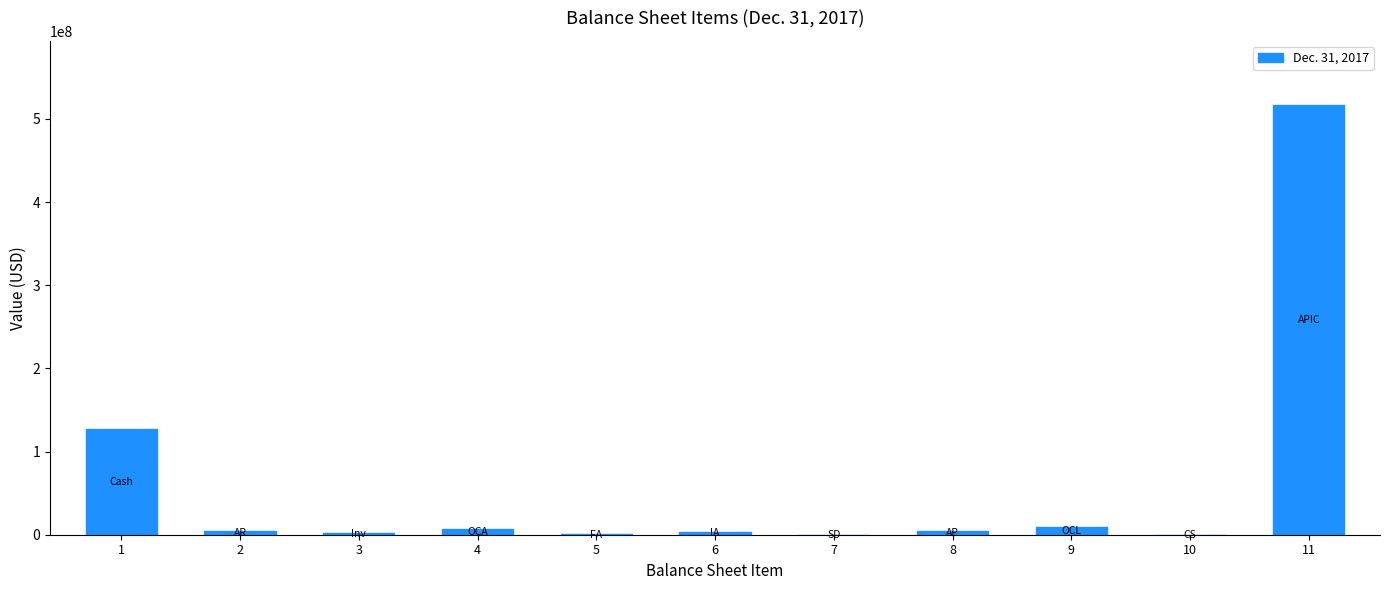

What is the greatest value displayed?

516351405